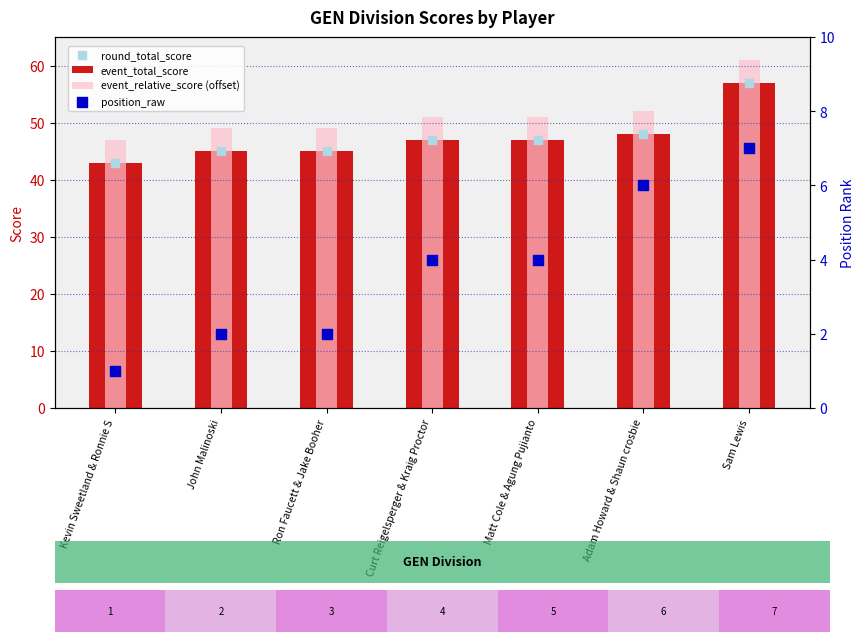

What is the total value across all series at John Malinoski?

141